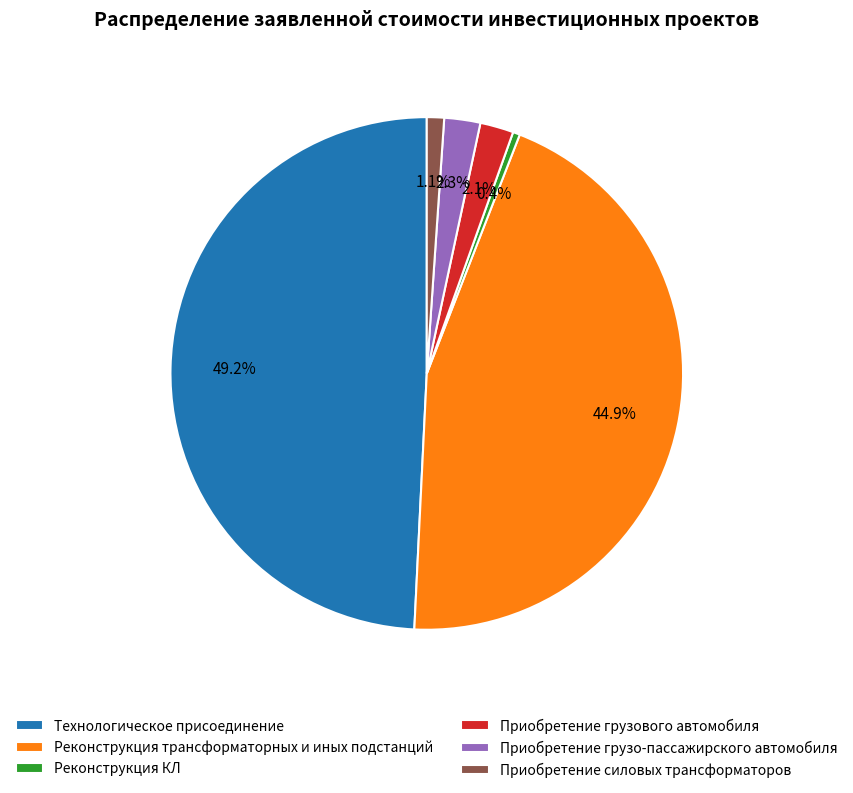

Which slice is the largest?

Технологическое присоединение